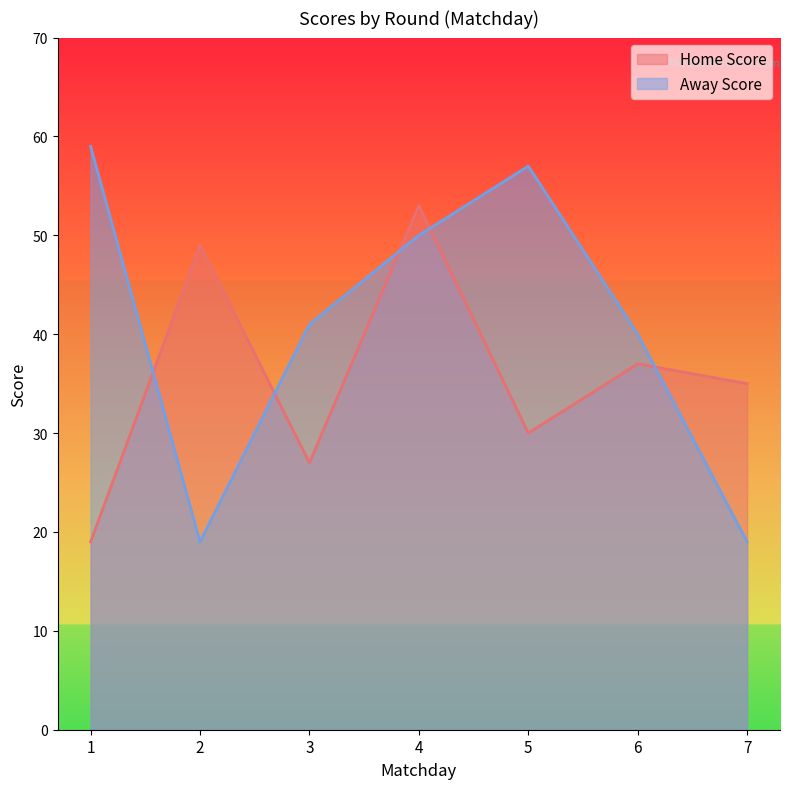

At 6, list the series in order from largest to smallest.

Away Score, Home Score